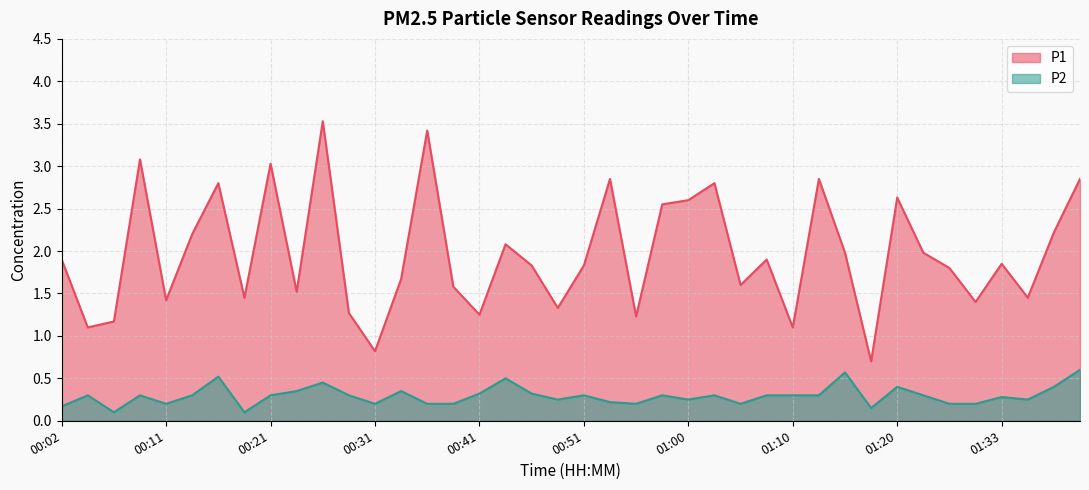

Does the chart have visible grid lines?

Yes